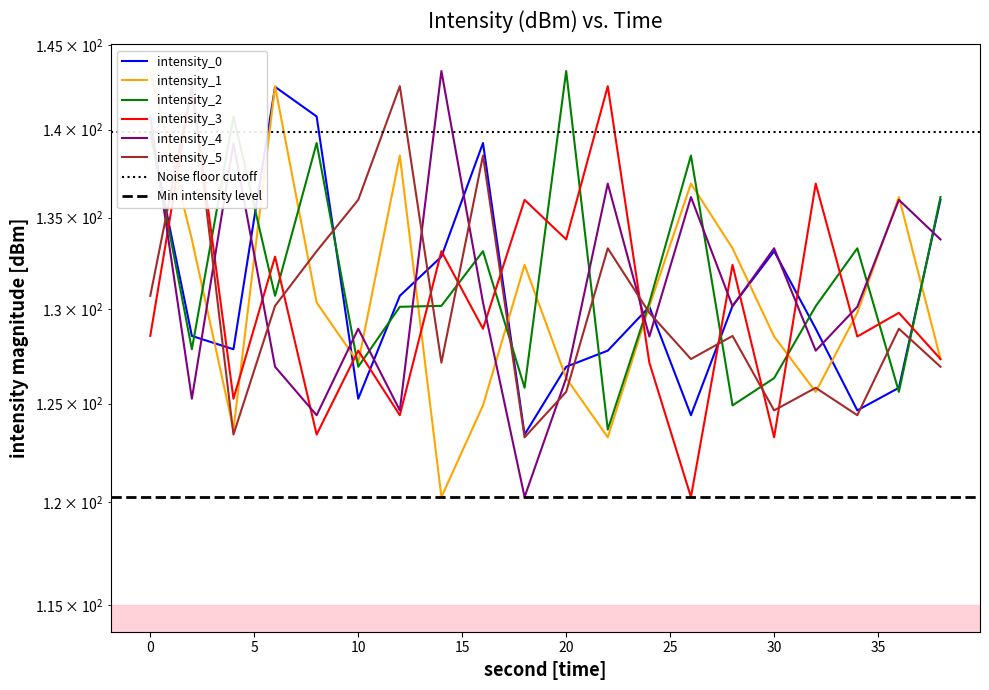

What is the value of the intensity_3 point at the 14th from the left?

120.3